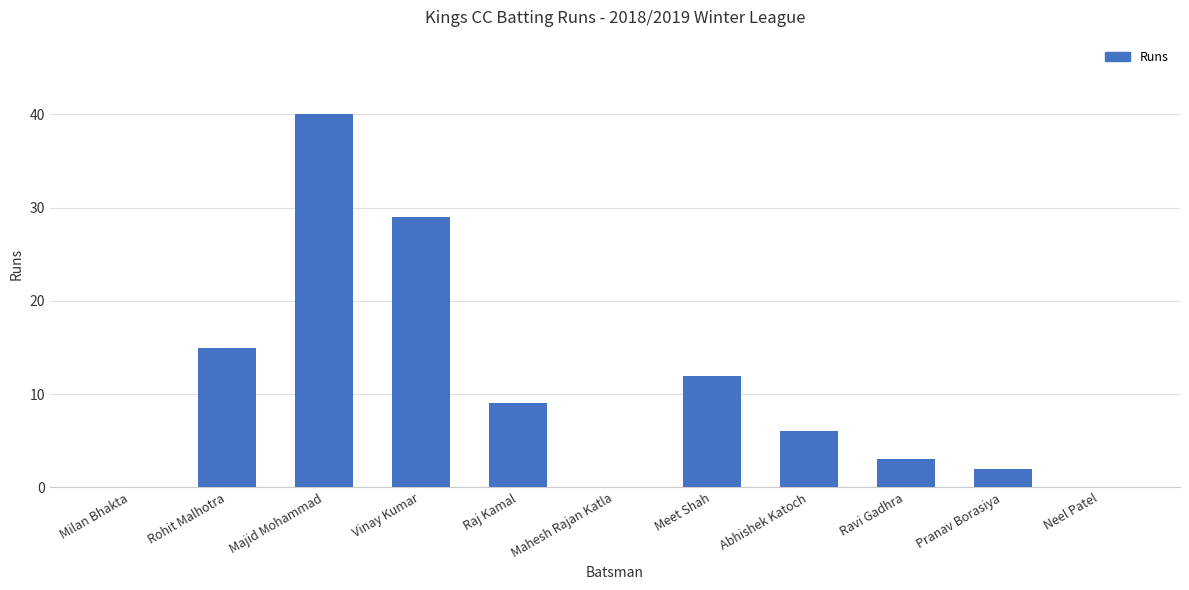

The value at Neel Patel is -13. True or false?

False